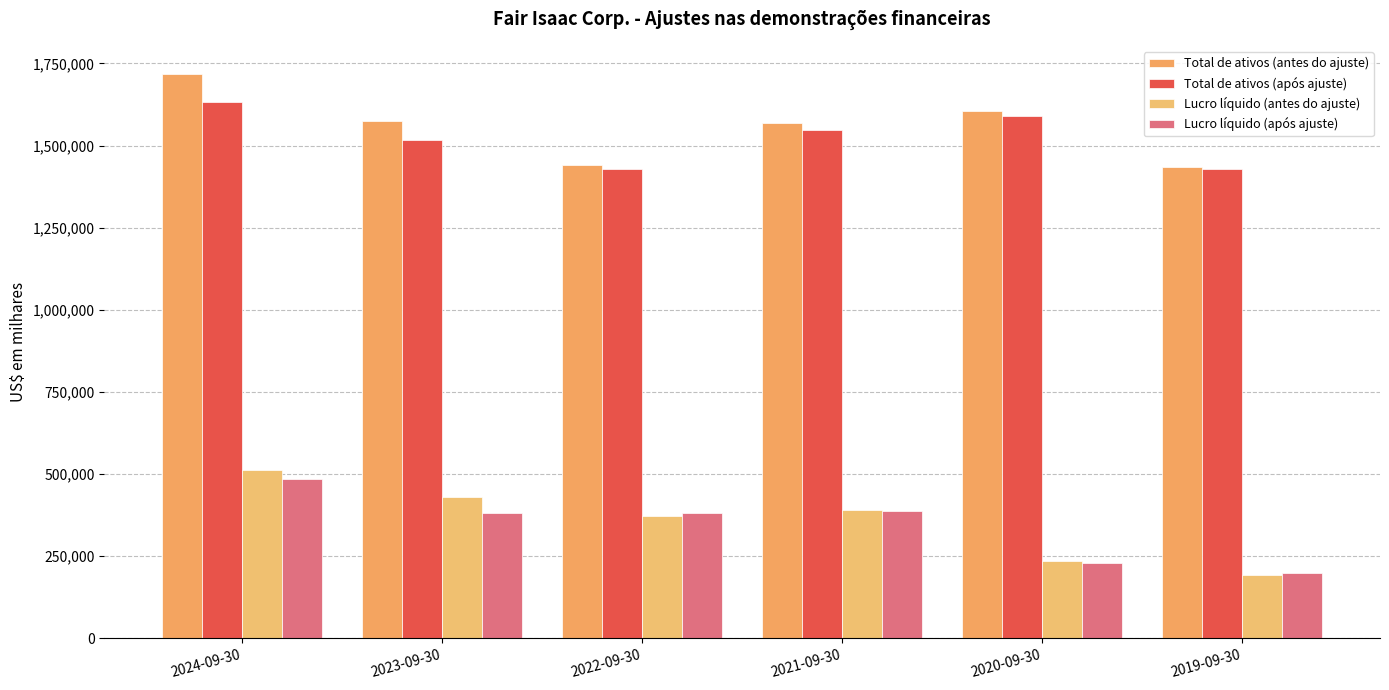

What is the average value of the Lucro líquido (após ajuste) series?

343760